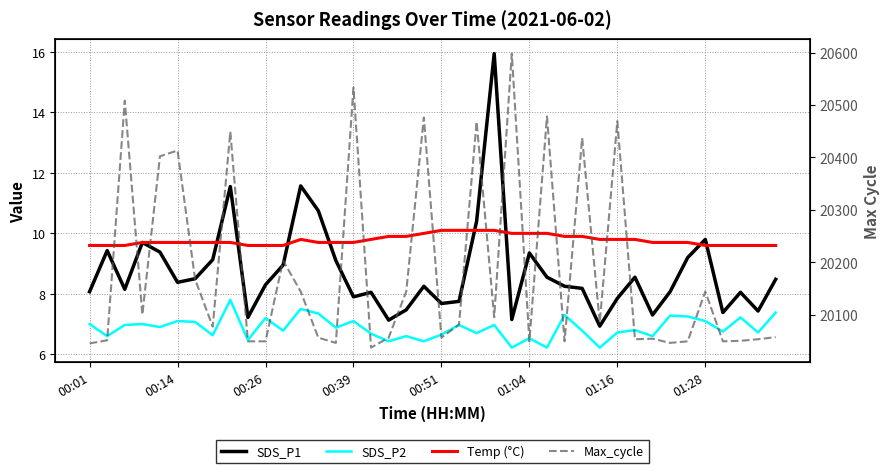

Where does the SDS_P1 series first go above 8?

00:01